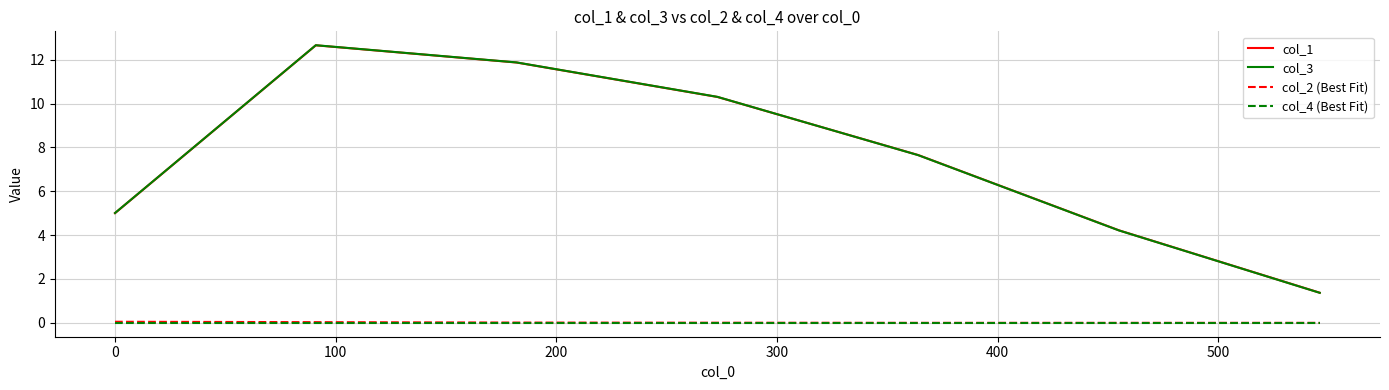

What is the greatest value displayed?

12.7